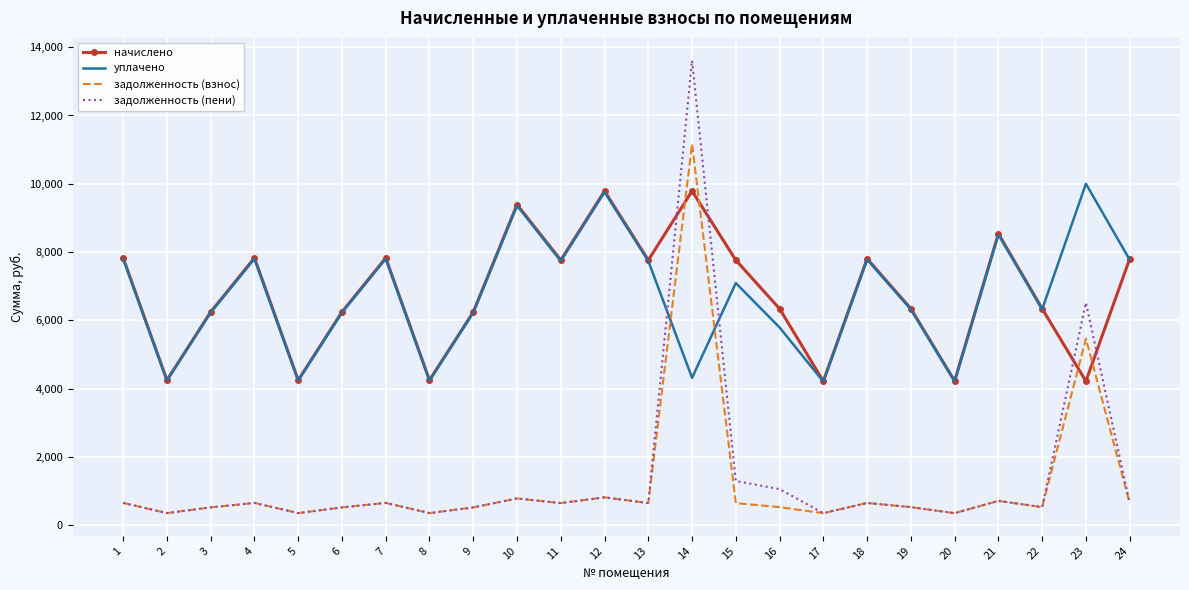

At which label does уплачено first exceed 7091?

1